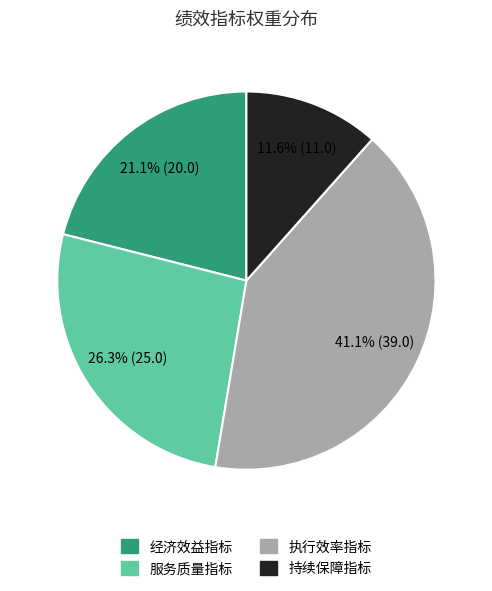

How much of the chart is everything except 执行效率指标?

58.9%